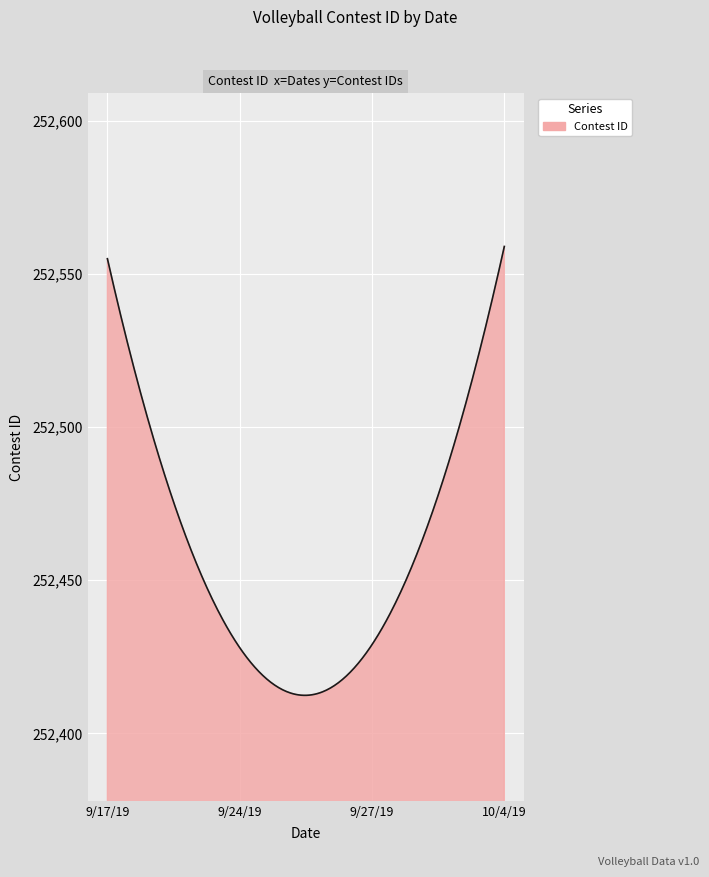

What is the minimum value shown in the chart?

252412.4